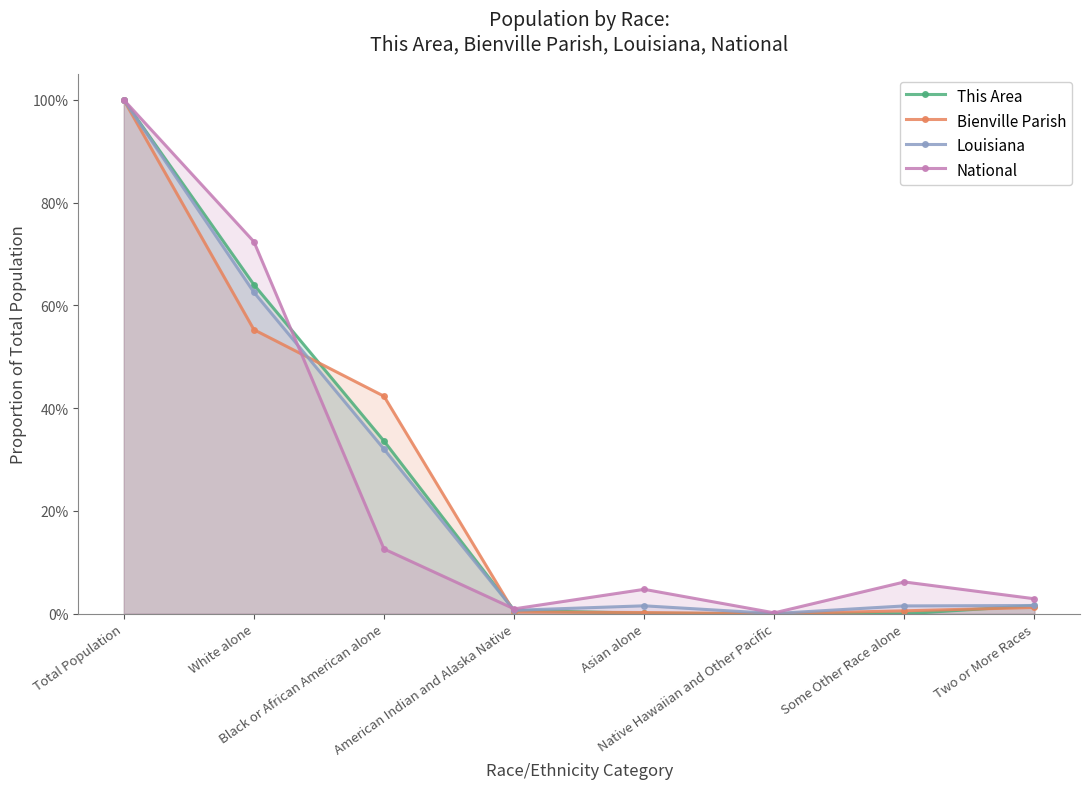

At how many categories does at least one series exceed 0?

8